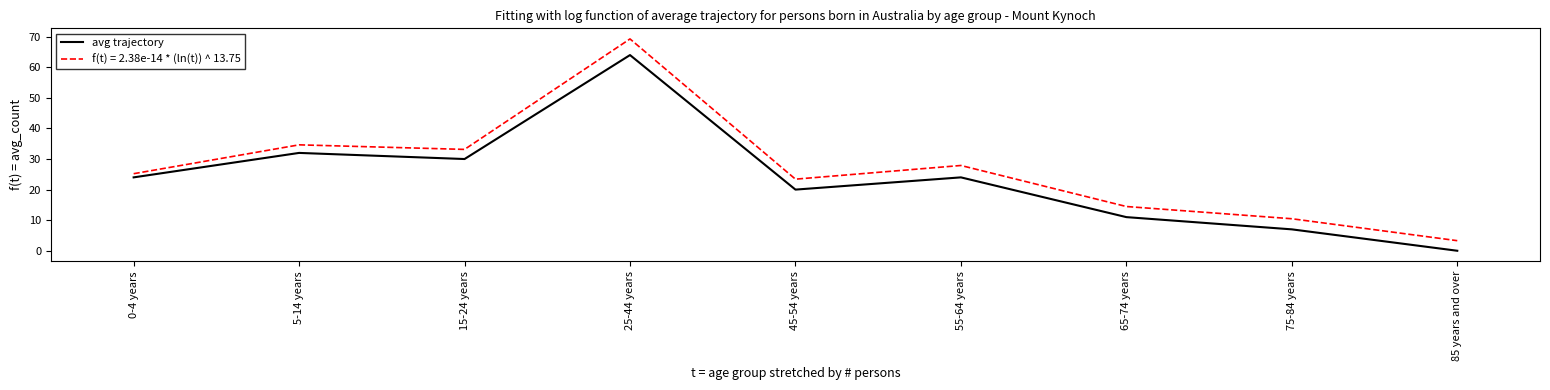

Is it true that f(t) = 2.38e-14 * (ln(t)) ^ 13.75 equals 16.7 at 55-64 years?

False